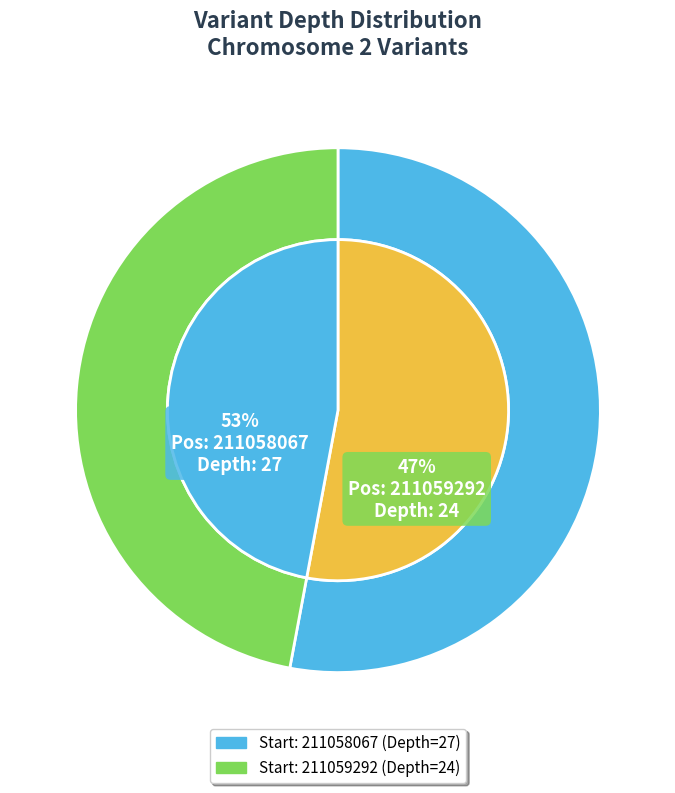

To the nearest percent, what portion does 211058067 represent?

53%